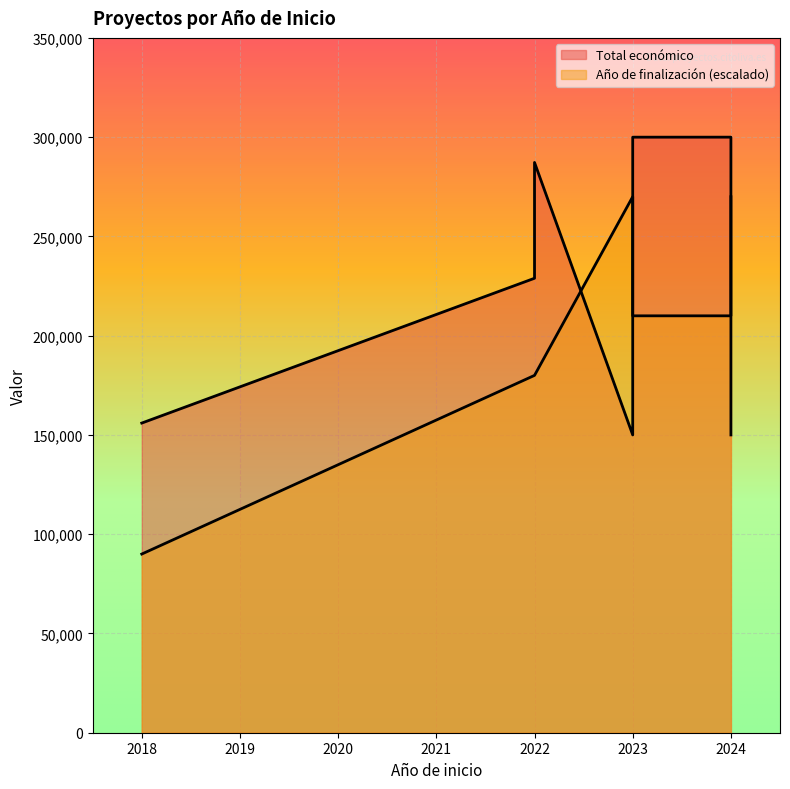

Reading right to left, what are all the values shown in this chart?

Total económico: 299986	287260	250000	228922	150000	155978	150000	299997
Año de finalización: 2025	2024	2026	2024	2027	2021	2027	2025